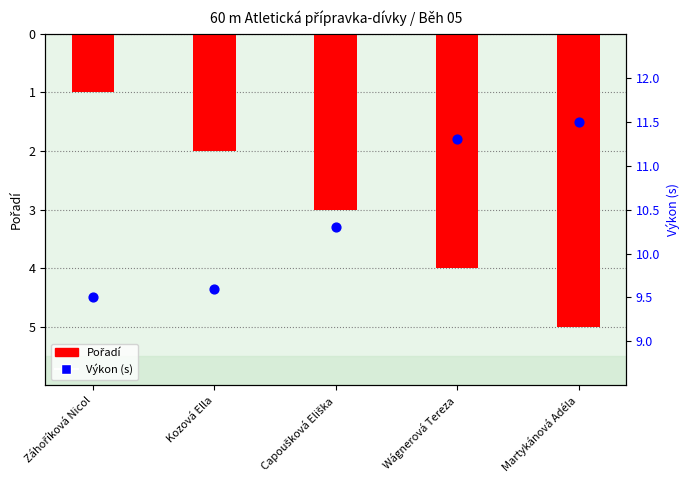

At which category is the sum across all series the highest?

Záhoříková Nicol